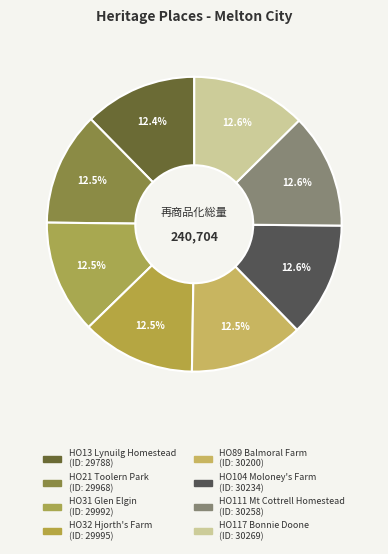

Rank the categories by value from highest to lowest.

HO117 - Bonnie Doone, HO111 - Mount Cottrell Homestead, HO104 - Moloney's Farm Site, HO89 - House 'Balmoral Farm', HO32 - Hjorth's Farm, HO31 - Glen Elgin, HO21 - Toolern Park, HO13 - Lynuilg Homestead